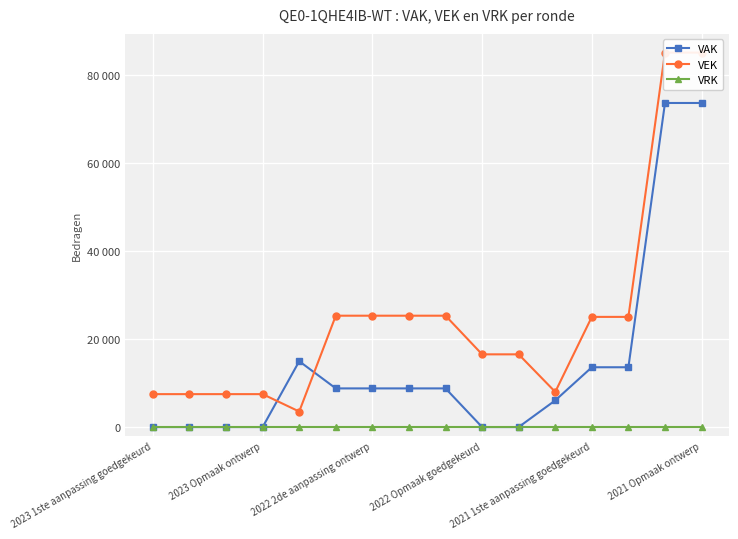

Which series has the largest total across all categories?

VEK